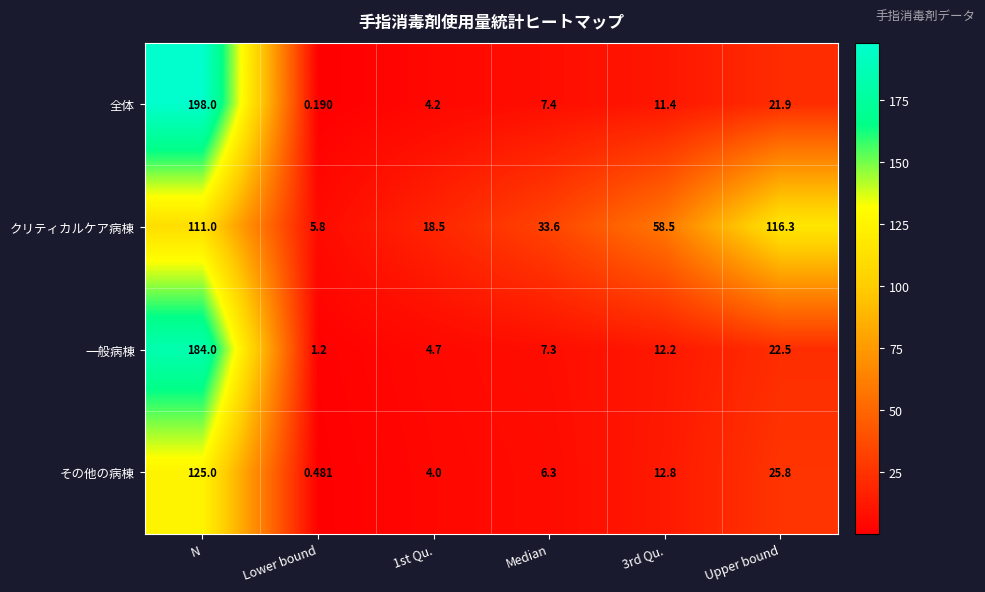

Rank the series at Lower bound from lowest to highest value.

全体, その他の病棟, 一般病棟, クリティカルケア病棟